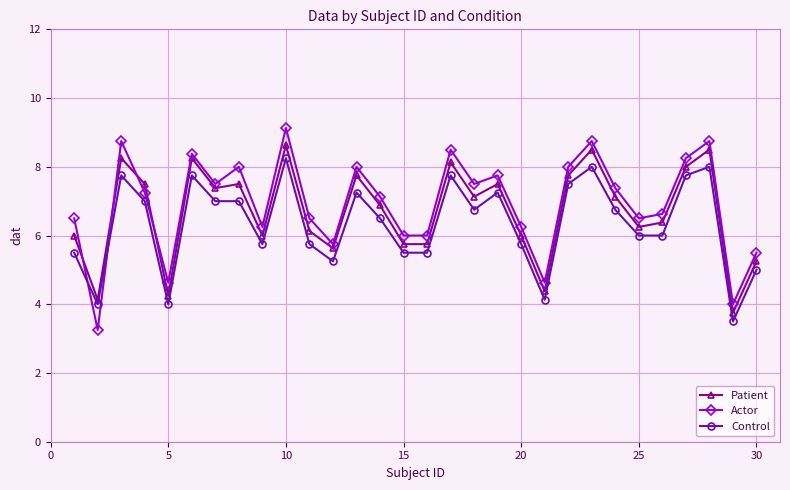

What is the greatest value displayed?

9.1